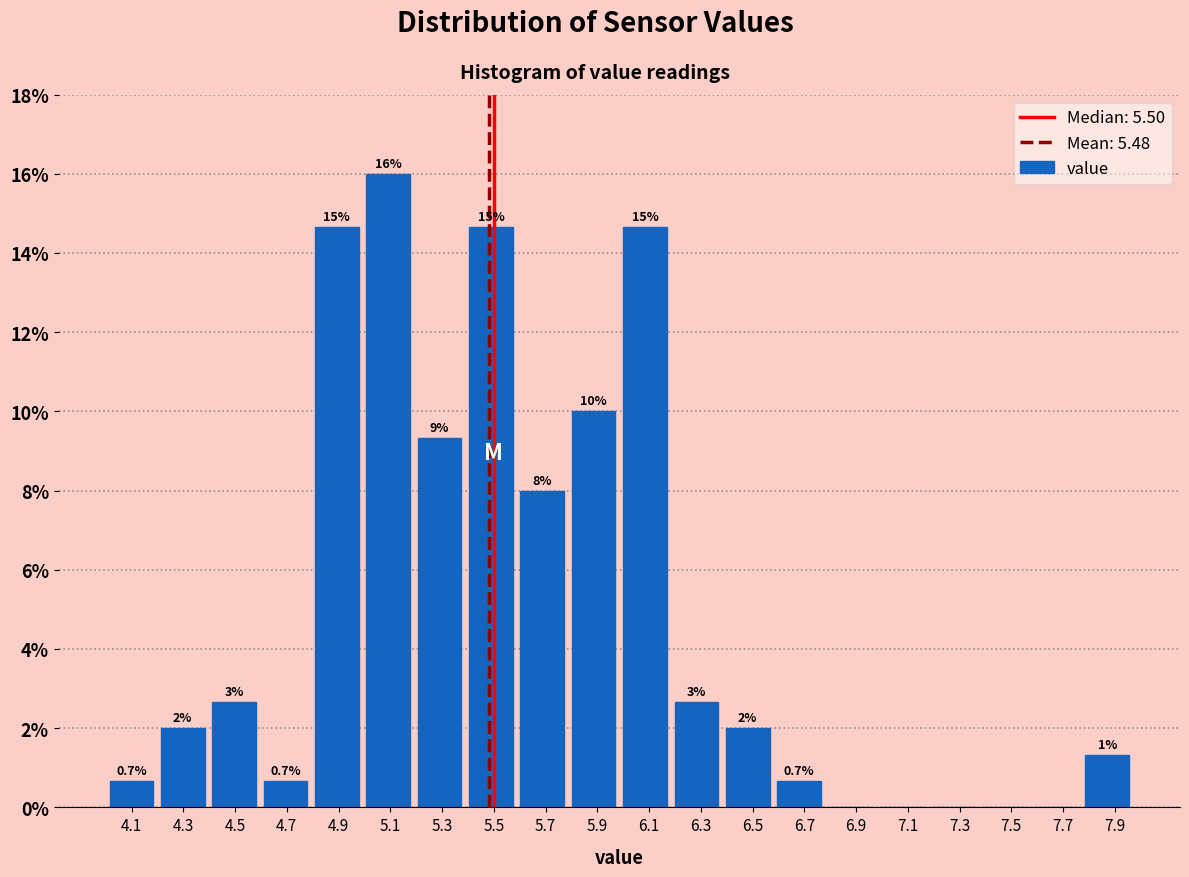

Which range on the x-axis has the tallest bar?

5.00 to 5.20